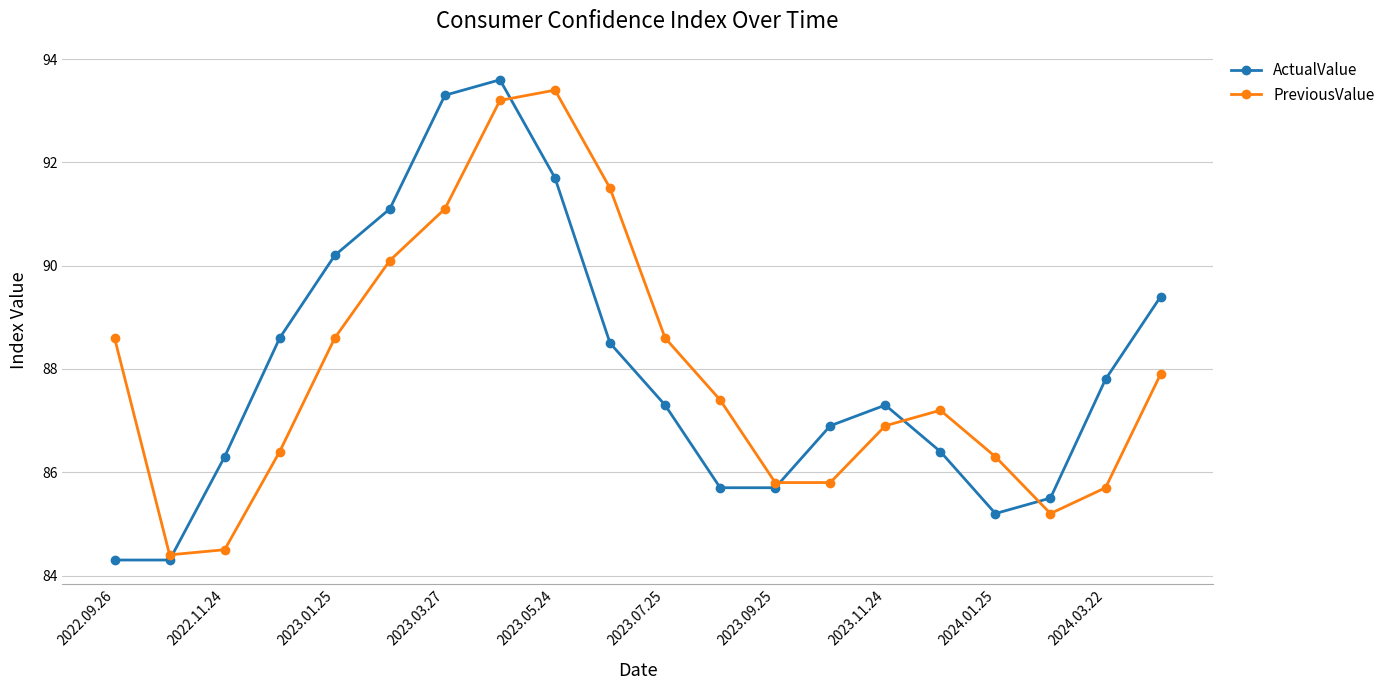

What is the greatest value displayed?

93.6